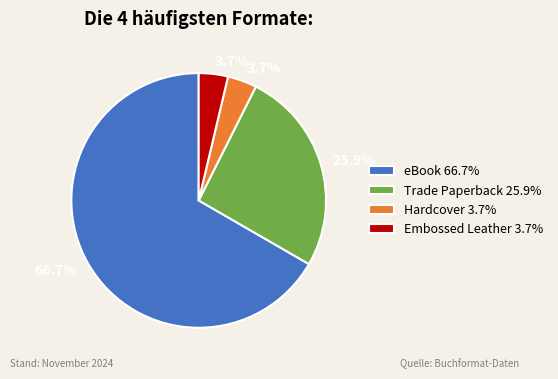

To the nearest percent, what percentage of the pie is Embossed Leather?

4%